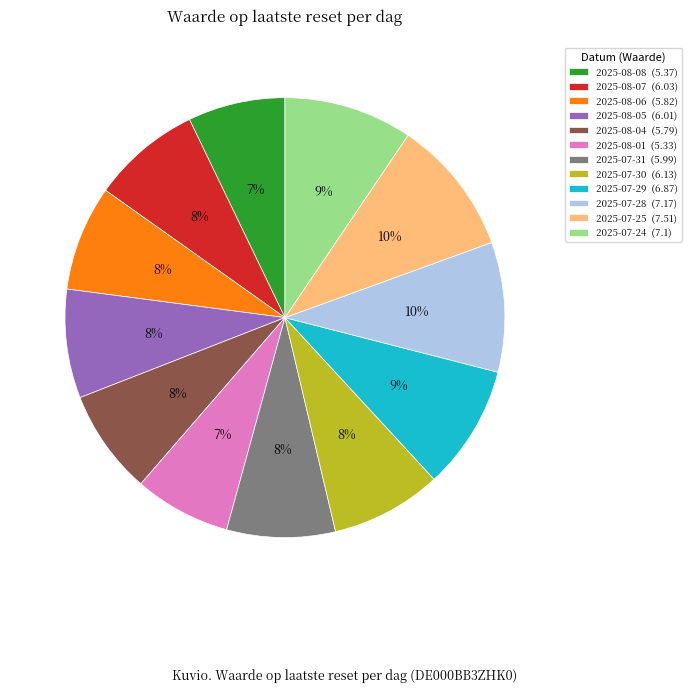

What is the ratio of the value at 2025-07-25 to the value at 2025-07-28?

1.0